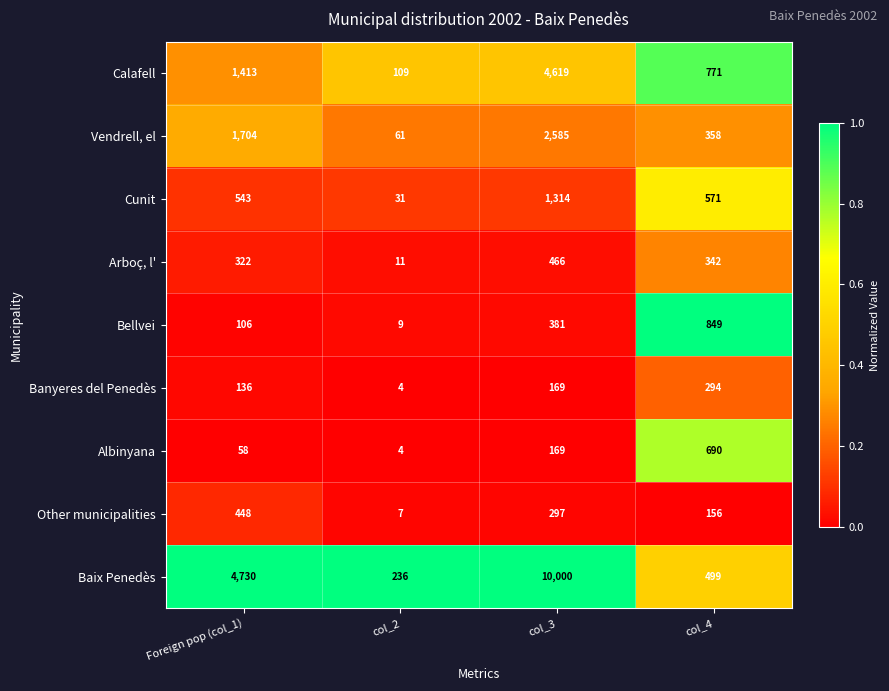

Which series has the largest range (max minus min)?

Baix Penedès